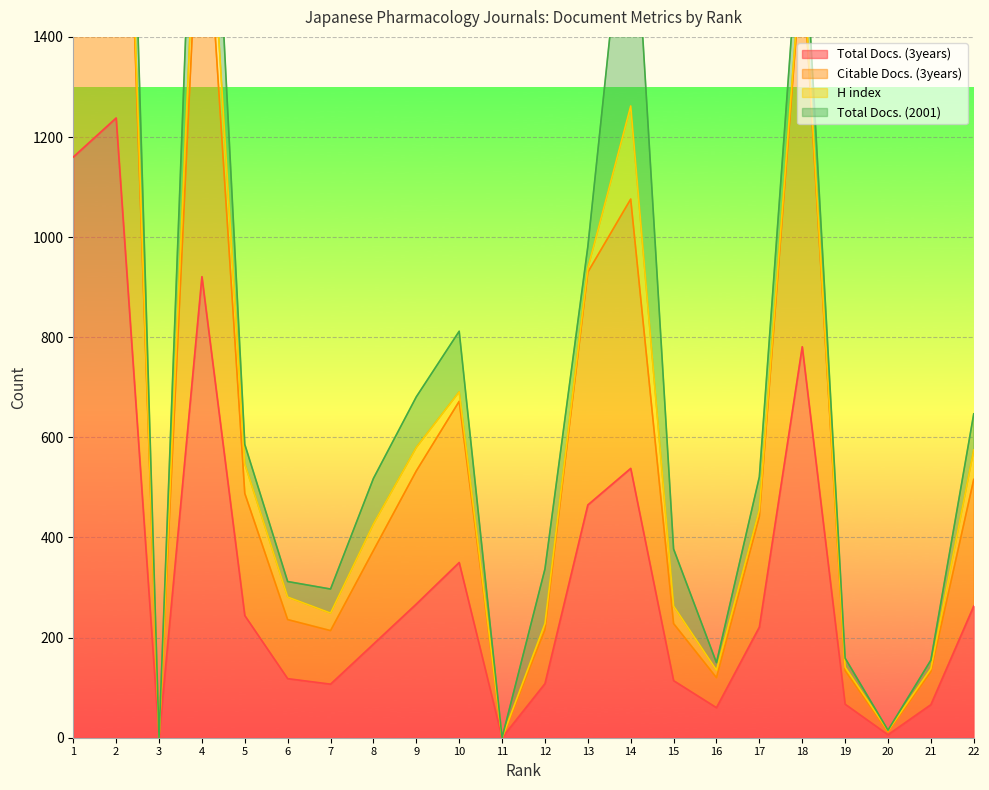

The value of Total Docs. (3years) at 17 is 387. True or false?

False